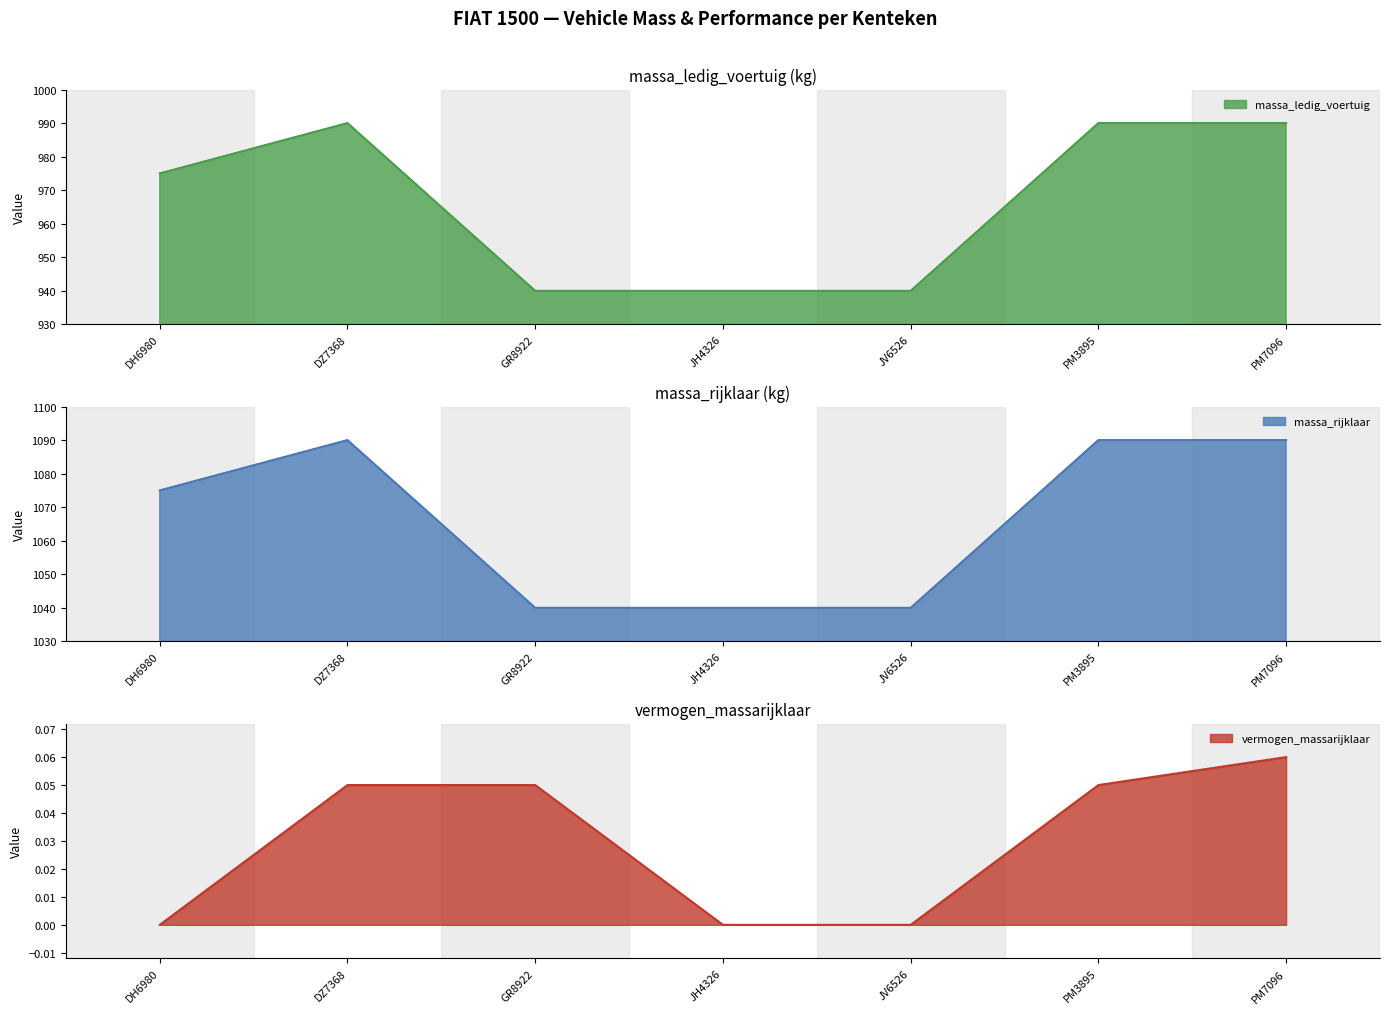

The value of massa_ledig_voertuig at DZ7368 is 990. True or false?

True